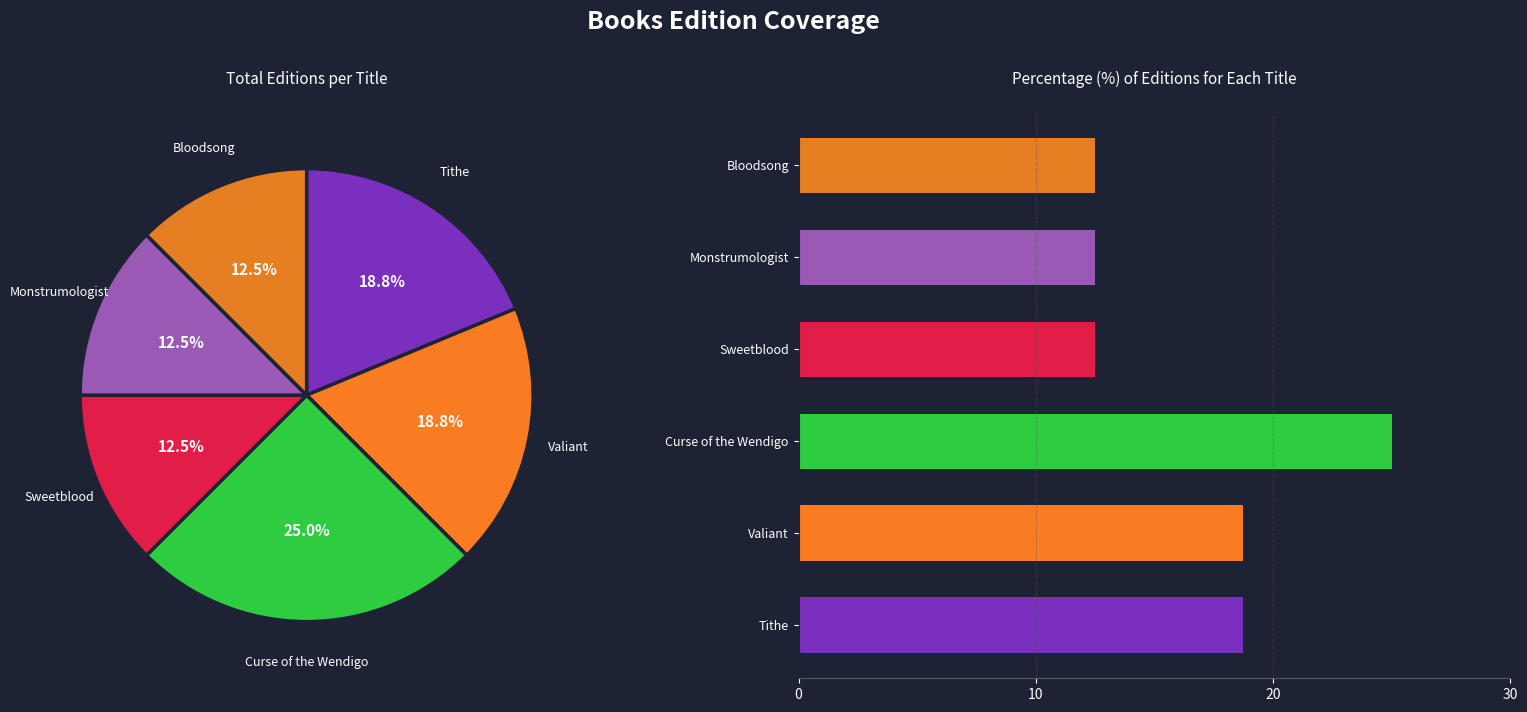

Rank the categories by value from highest to lowest.

Curse of the Wendigo, Tithe, Valiant, Sweetblood, Monstrumologist, Bloodsong